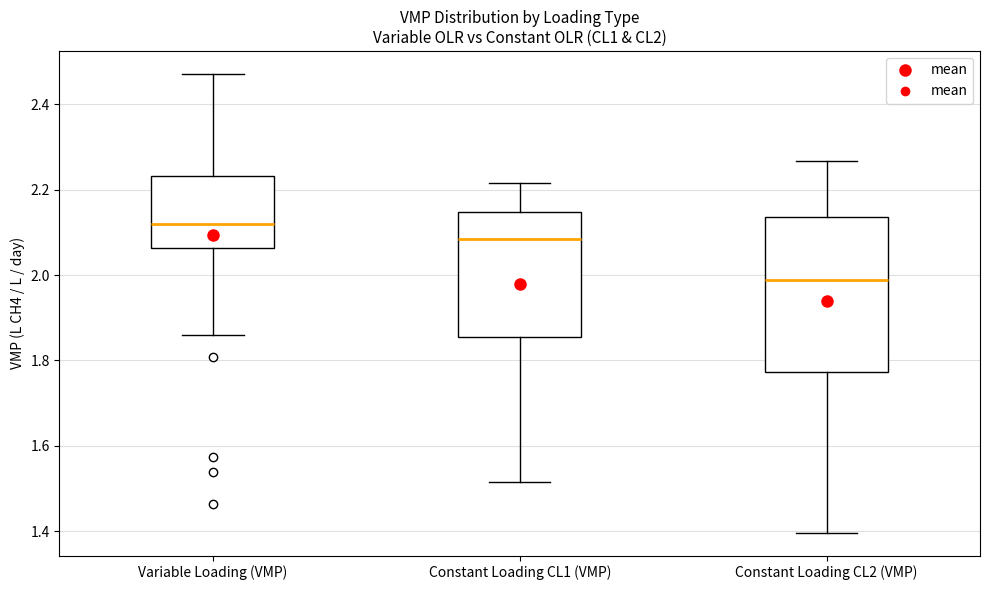

Where is the upper edge of the box for Constant Loading CL2 (VMP) on the y-axis? The values are not printed on the chart, so give them approximately, as read against the axis.

2.14